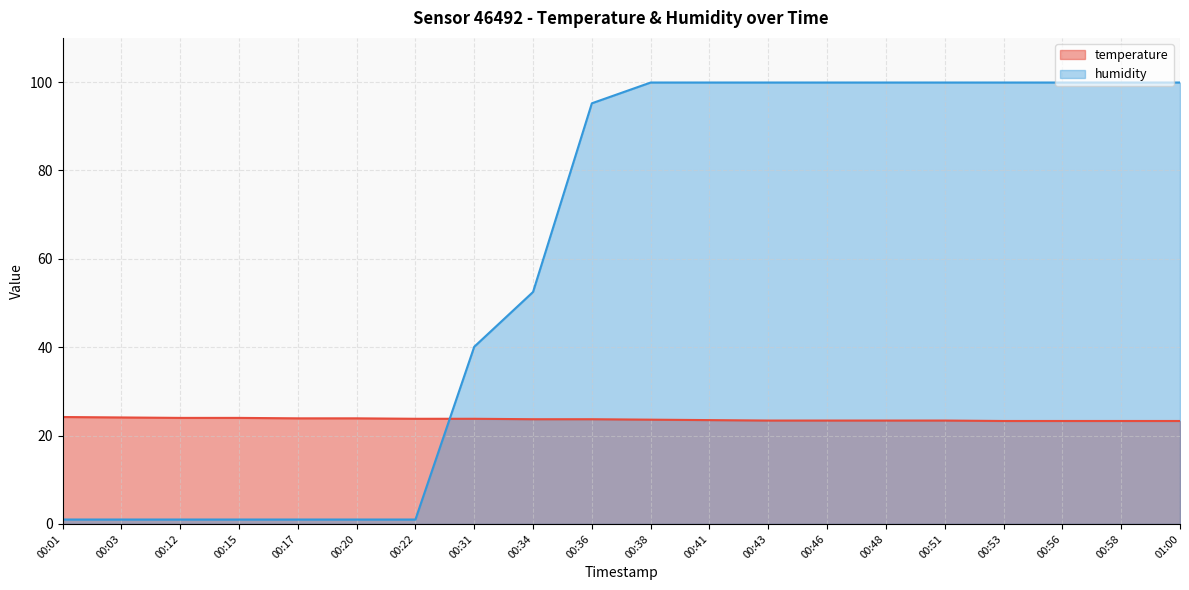

What is the difference between the maximum and minimum values in the temperature series?

0.9